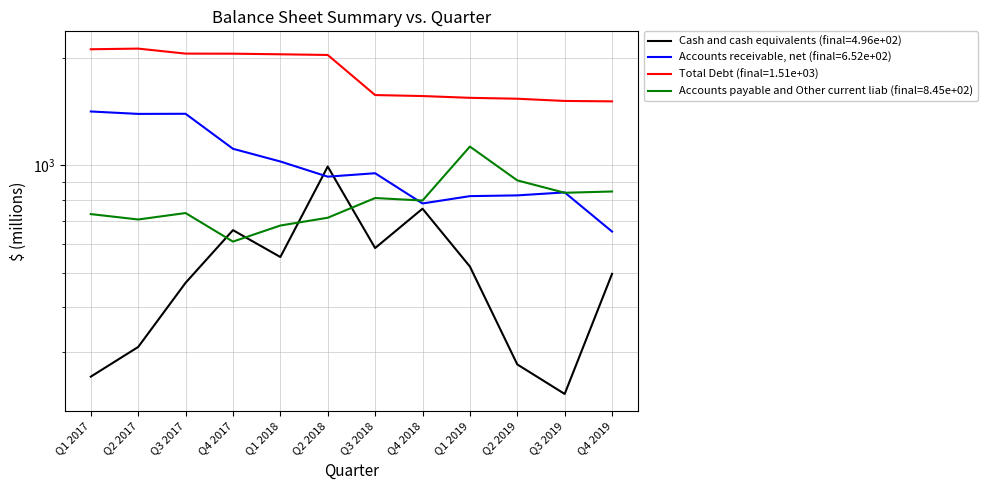

What value does the Accounts receivable, net series have at Q2 2018, to the nearest 50?

950